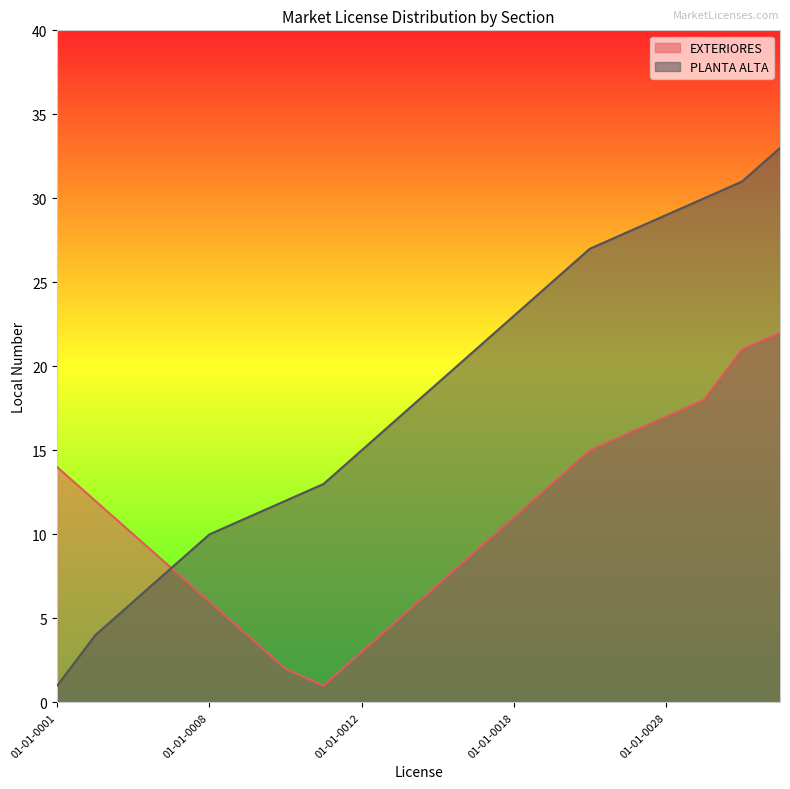

The PLANTA ALTA series shows 31 at 01-01-0031. True or false?

True